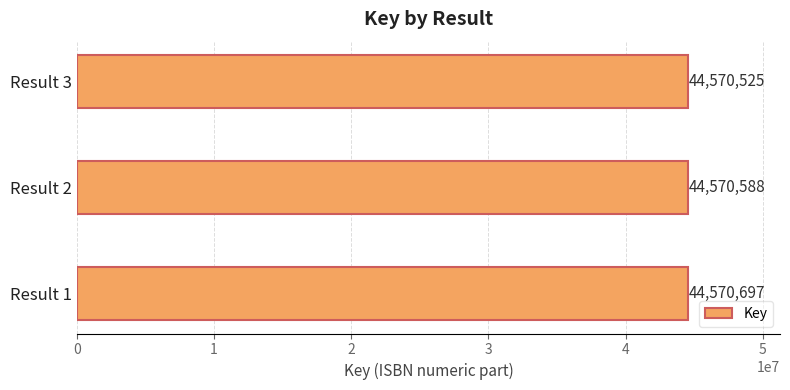

List the labels in order of value, largest first.

Result 1, Result 2, Result 3